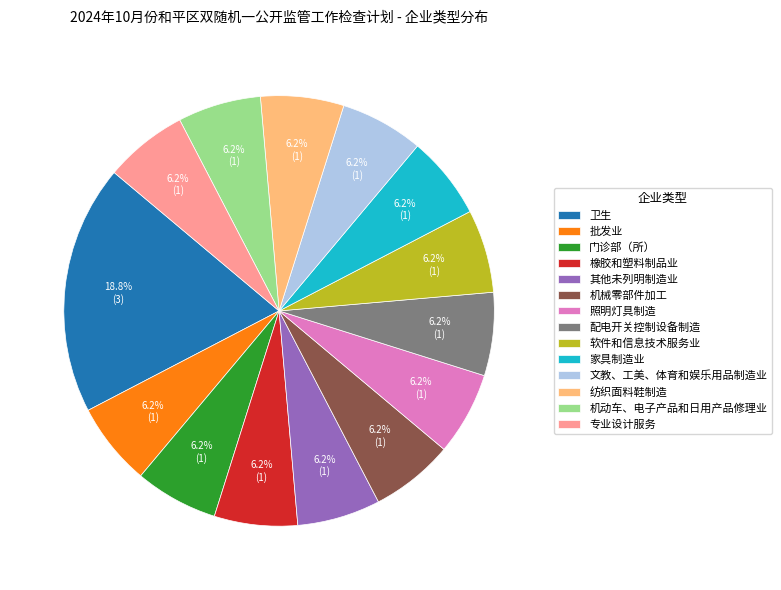

Which slice is the largest?

卫生